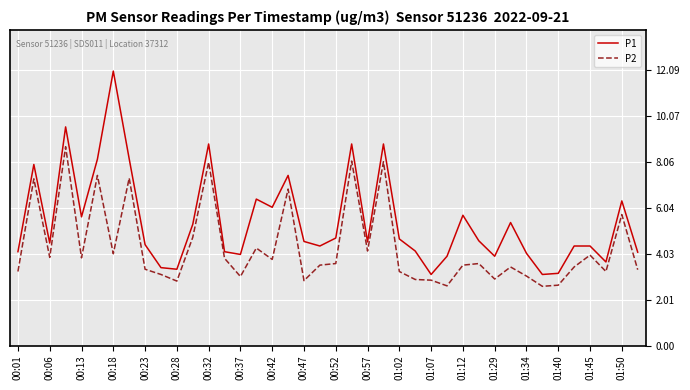

Which series has the widest spread of values?

P1